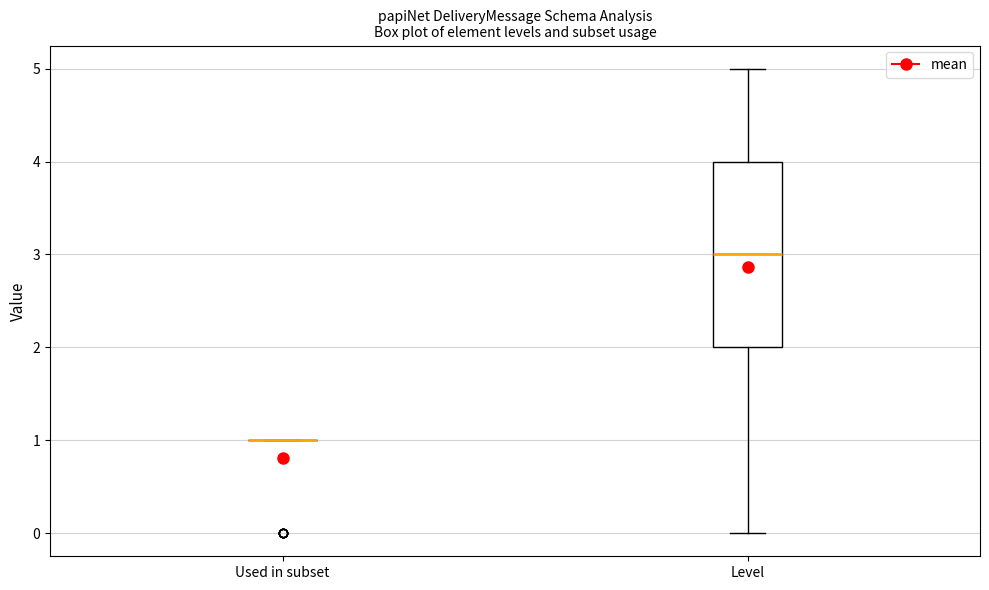

Reading left to right, transcribe this box plot: for each box, give where its median line is, the range the box spans, and where its two whiskers end, as read against the y-axis. The values are not printed on the chart, so give them approximately, as read against the axis.

Used in subset: box collapsed to a line at 1, whiskers 1 to 1
Level: median 3, box 2 to 4, whiskers 0 to 5